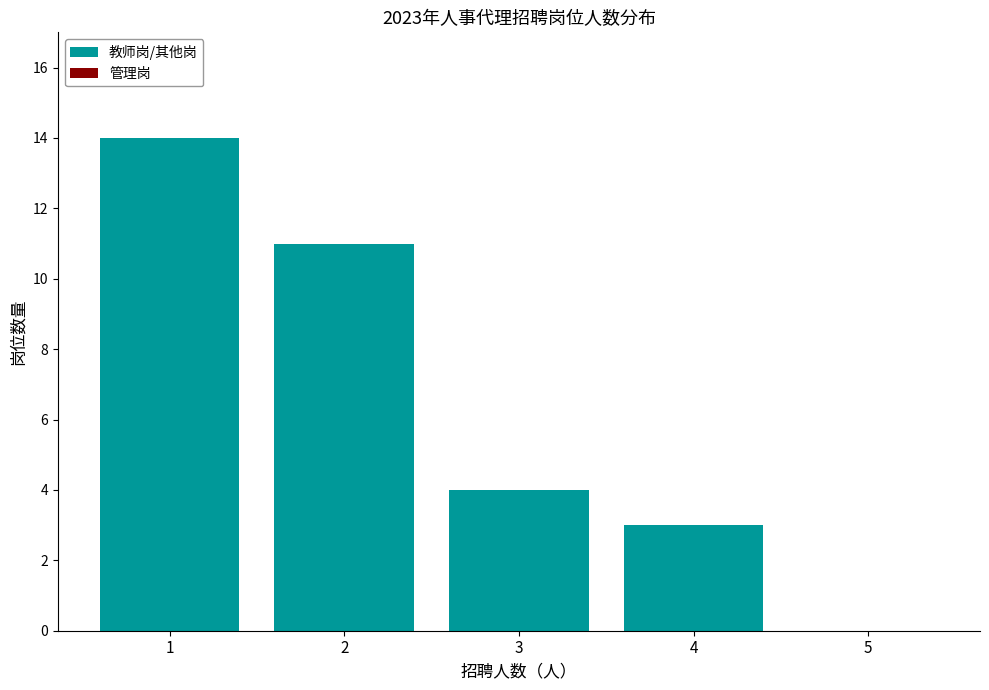

Reading left to right, transcribe all the data shown in this chart.

1=14	2=11	3=4	4=3	5=0